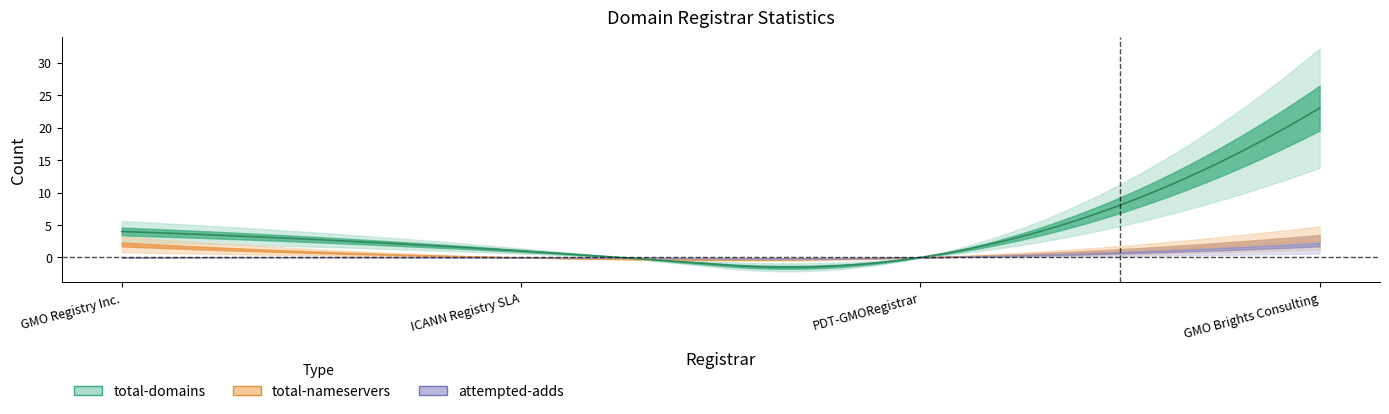

Where is total-nameservers nearest to the value 1?

GMO Registry Inc.